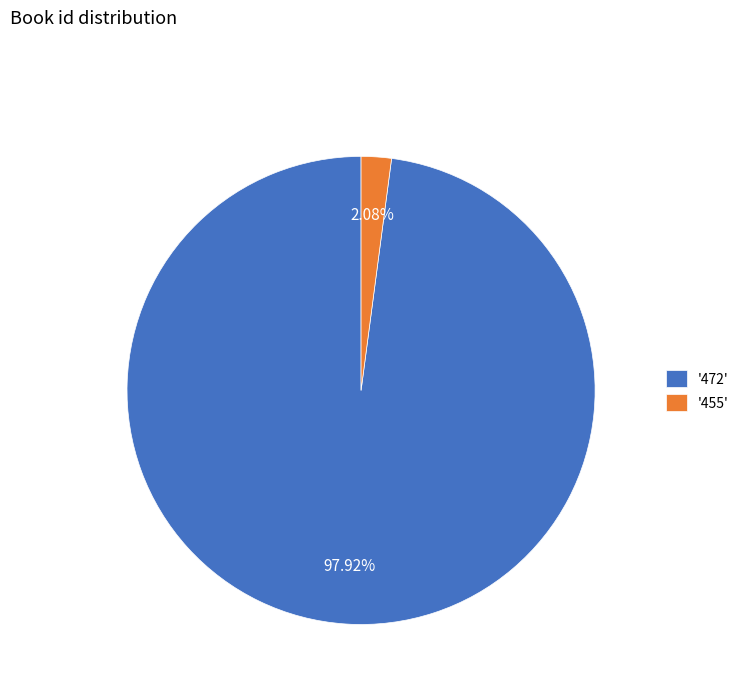

Does any single category account for the majority?

Yes